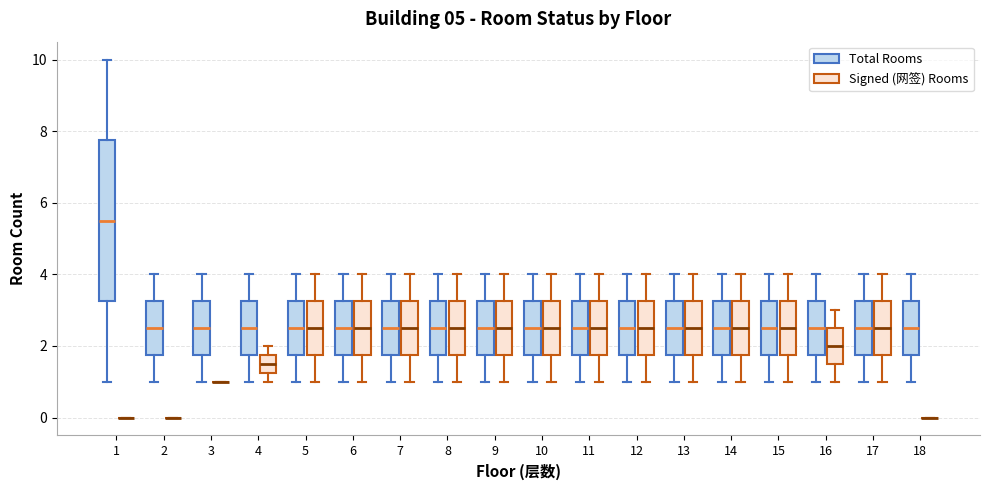

Reading left to right, read every box against the y-axis: the position of its median line, the range the box covers, and the ends of its whiskers. The values are not printed on the chart, so give them approximately, as read against the axis.

1 (Total Rooms): median 5.6, box 3.2 to 7.8, whiskers 1.0 to 10.0
1 (Signed (网签) Rooms): box collapsed to a line at 0.0, whiskers 0.0 to 0.0
2 (Total Rooms): median 2.6, box 1.8 to 3.2, whiskers 1.0 to 4.0
2 (Signed (网签) Rooms): box collapsed to a line at 0.0, whiskers 0.0 to 0.0
3 (Total Rooms): median 2.6, box 1.8 to 3.2, whiskers 1.0 to 4.0
3 (Signed (网签) Rooms): box collapsed to a line at 1.0, whiskers 1.0 to 1.0
4 (Total Rooms): median 2.6, box 1.8 to 3.2, whiskers 1.0 to 4.0
4 (Signed (网签) Rooms): median 1.6, box 1.2 to 1.8, whiskers 1.0 to 2.0
5 (Total Rooms): median 2.6, box 1.8 to 3.2, whiskers 1.0 to 4.0
5 (Signed (网签) Rooms): median 2.6, box 1.8 to 3.2, whiskers 1.0 to 4.0
6 (Total Rooms): median 2.6, box 1.8 to 3.2, whiskers 1.0 to 4.0
6 (Signed (网签) Rooms): median 2.6, box 1.8 to 3.2, whiskers 1.0 to 4.0
7 (Total Rooms): median 2.6, box 1.8 to 3.2, whiskers 1.0 to 4.0
7 (Signed (网签) Rooms): median 2.6, box 1.8 to 3.2, whiskers 1.0 to 4.0
8 (Total Rooms): median 2.6, box 1.8 to 3.2, whiskers 1.0 to 4.0
8 (Signed (网签) Rooms): median 2.6, box 1.8 to 3.2, whiskers 1.0 to 4.0
9 (Total Rooms): median 2.6, box 1.8 to 3.2, whiskers 1.0 to 4.0
9 (Signed (网签) Rooms): median 2.6, box 1.8 to 3.2, whiskers 1.0 to 4.0
10 (Total Rooms): median 2.6, box 1.8 to 3.2, whiskers 1.0 to 4.0
10 (Signed (网签) Rooms): median 2.6, box 1.8 to 3.2, whiskers 1.0 to 4.0
11 (Total Rooms): median 2.6, box 1.8 to 3.2, whiskers 1.0 to 4.0
11 (Signed (网签) Rooms): median 2.6, box 1.8 to 3.2, whiskers 1.0 to 4.0
12 (Total Rooms): median 2.6, box 1.8 to 3.2, whiskers 1.0 to 4.0
12 (Signed (网签) Rooms): median 2.6, box 1.8 to 3.2, whiskers 1.0 to 4.0
13 (Total Rooms): median 2.6, box 1.8 to 3.2, whiskers 1.0 to 4.0
13 (Signed (网签) Rooms): median 2.6, box 1.8 to 3.2, whiskers 1.0 to 4.0
14 (Total Rooms): median 2.6, box 1.8 to 3.2, whiskers 1.0 to 4.0
14 (Signed (网签) Rooms): median 2.6, box 1.8 to 3.2, whiskers 1.0 to 4.0
15 (Total Rooms): median 2.6, box 1.8 to 3.2, whiskers 1.0 to 4.0
15 (Signed (网签) Rooms): median 2.6, box 1.8 to 3.2, whiskers 1.0 to 4.0
16 (Total Rooms): median 2.6, box 1.8 to 3.2, whiskers 1.0 to 4.0
16 (Signed (网签) Rooms): median 2.0, box 1.6 to 2.6, whiskers 1.0 to 3.0
17 (Total Rooms): median 2.6, box 1.8 to 3.2, whiskers 1.0 to 4.0
17 (Signed (网签) Rooms): median 2.6, box 1.8 to 3.2, whiskers 1.0 to 4.0
18 (Total Rooms): median 2.6, box 1.8 to 3.2, whiskers 1.0 to 4.0
18 (Signed (网签) Rooms): box collapsed to a line at 0.0, whiskers 0.0 to 0.0